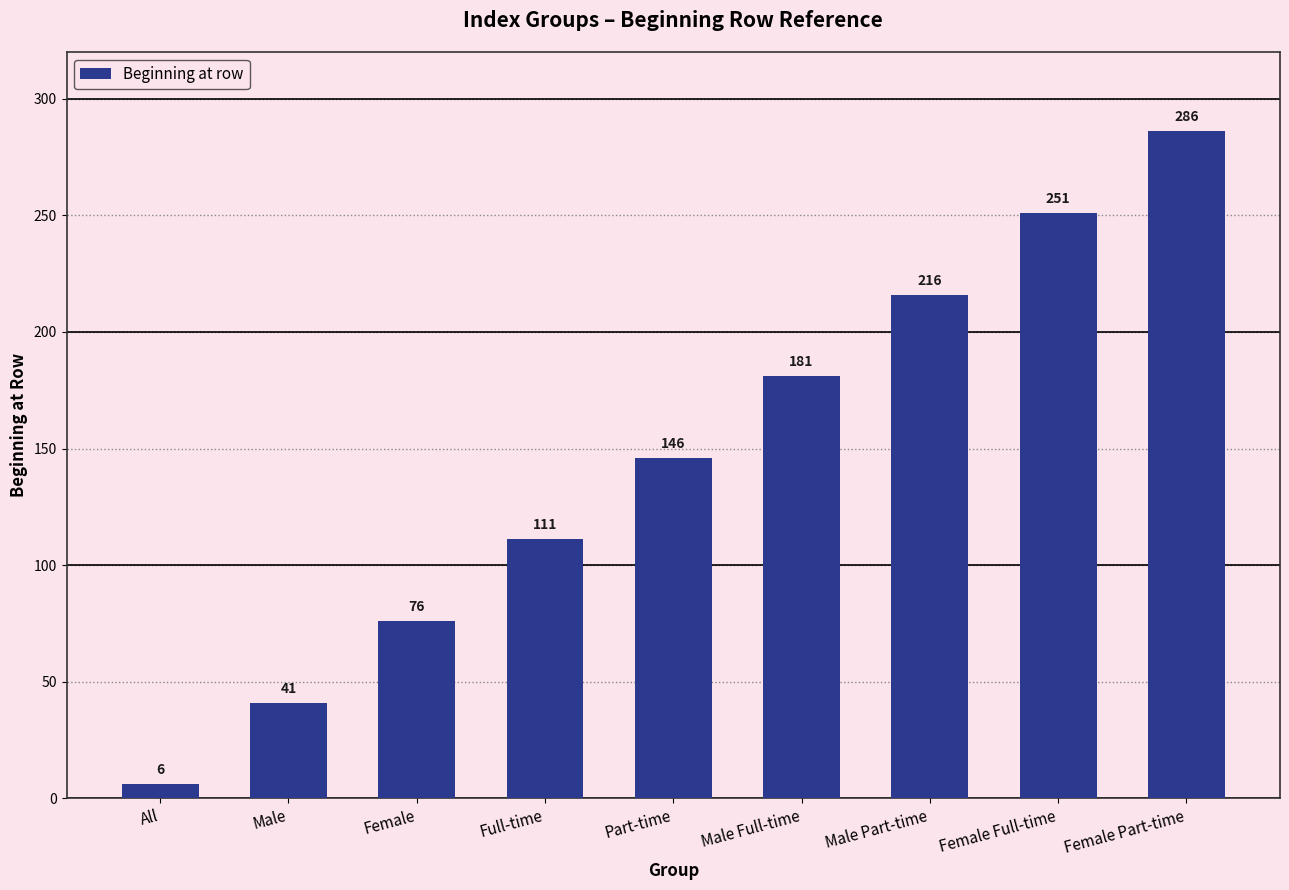

What is the sum of the values at Full-time and Male?

152